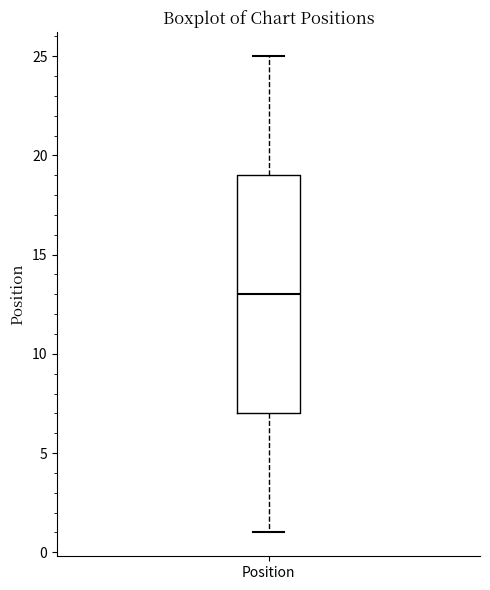

Read this box plot against the y-axis: the position of the median line, the range covered by the box, and the ends of both whiskers. The values are not printed on the chart, so give them approximately, as read against the axis.

median 13, box 7 to 19, whiskers 1 to 25